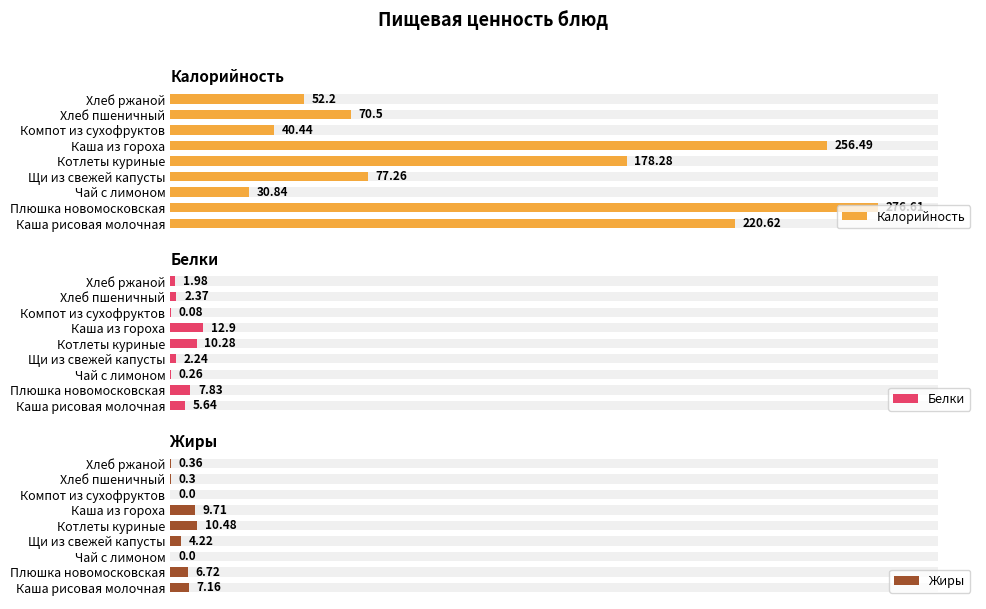

What is the greatest value displayed?

276.6